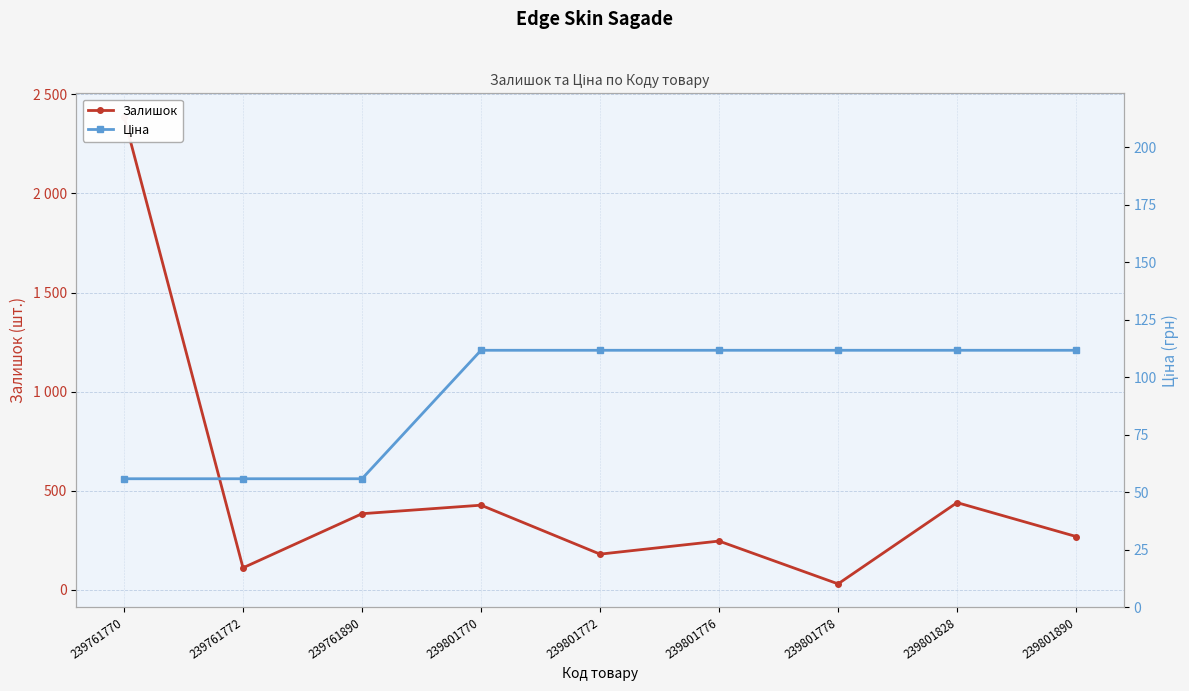

What is the sum of the Ціна values at 239801828 and 239761770?

167.5